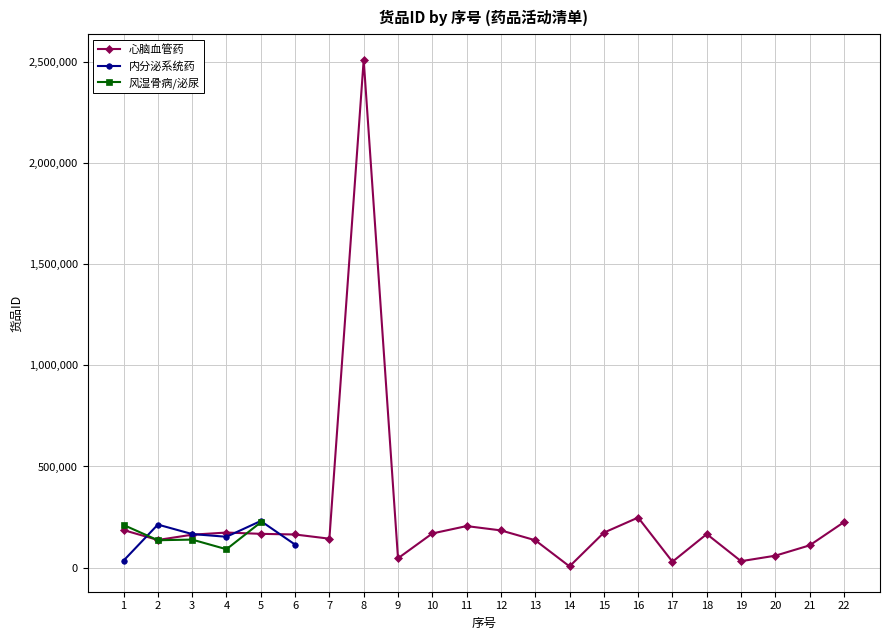

How many lines are shown in the chart?

3